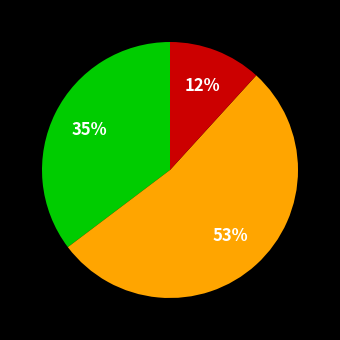

To the nearest percent, what is the difference between the largest and smallest slice percentages?

41%